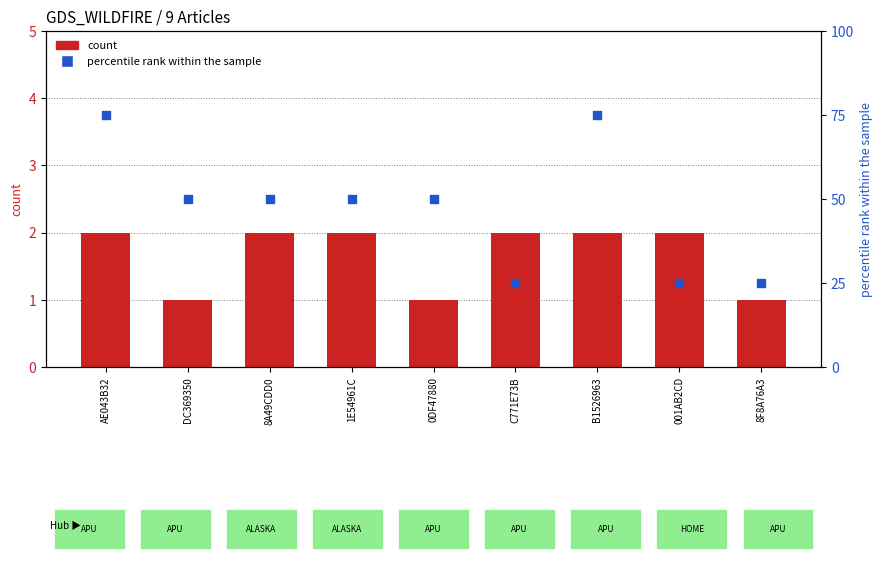

Which series contains the highest Y value?

percentile rank within the sample